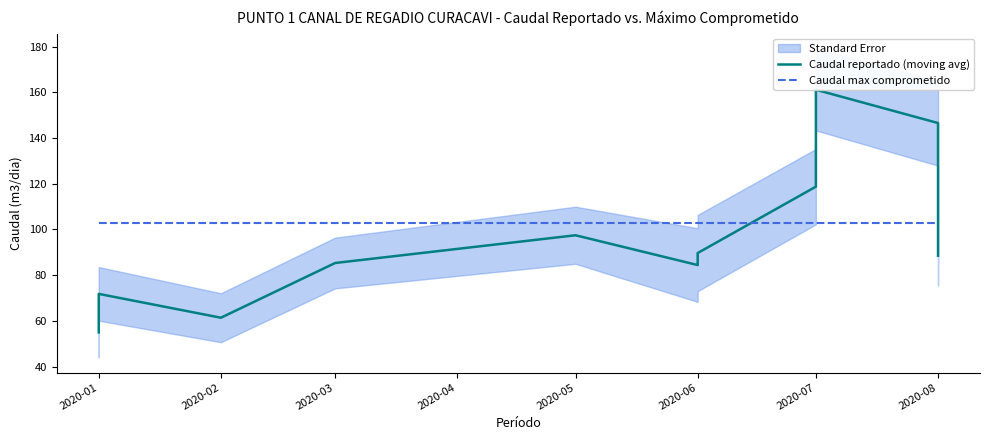

Is this an area chart (filled region under the line)?

No